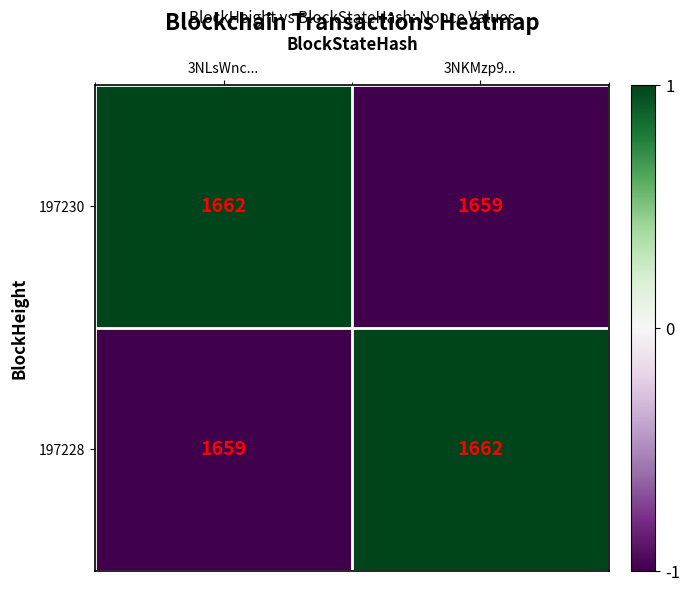

Is it true that 197228 equals 1659 at 3NLsWnc...?

True